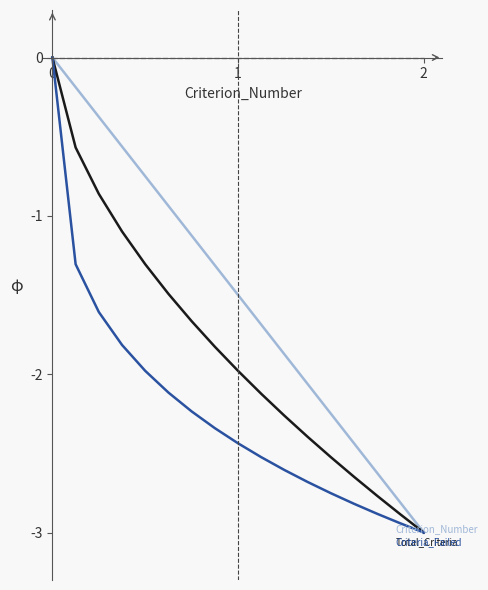

Is this an area chart (filled region under the line)?

No